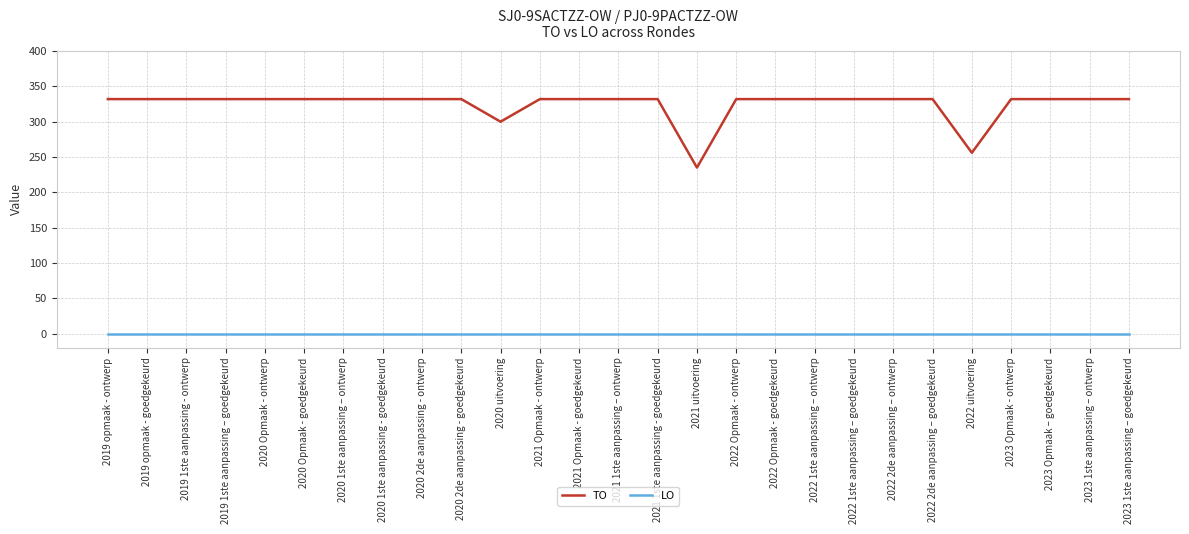

Between 2020 1ste aanpassing - goedgekeurd and 2021 uitvoering, which series saw the biggest shift?

TO